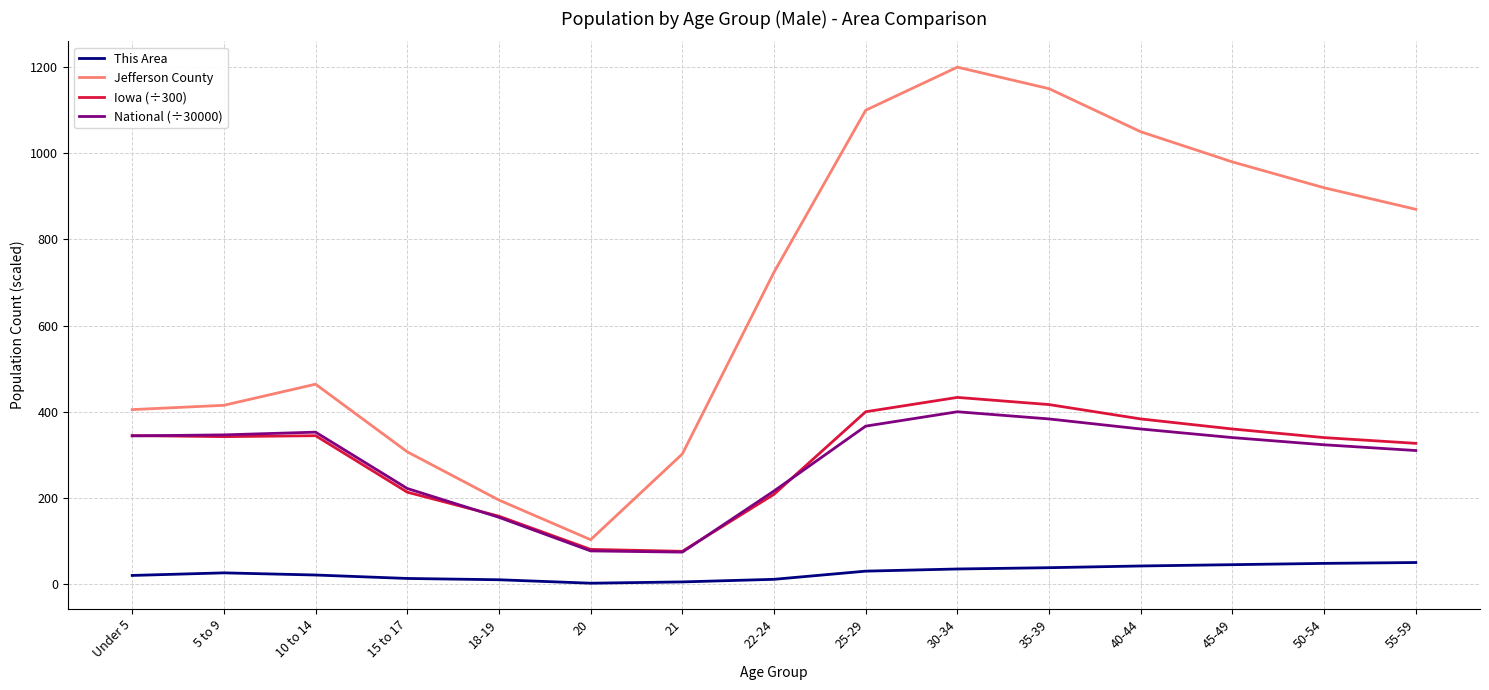

What is the difference between the maximum and minimum values in the National (÷30000) series?

325.9